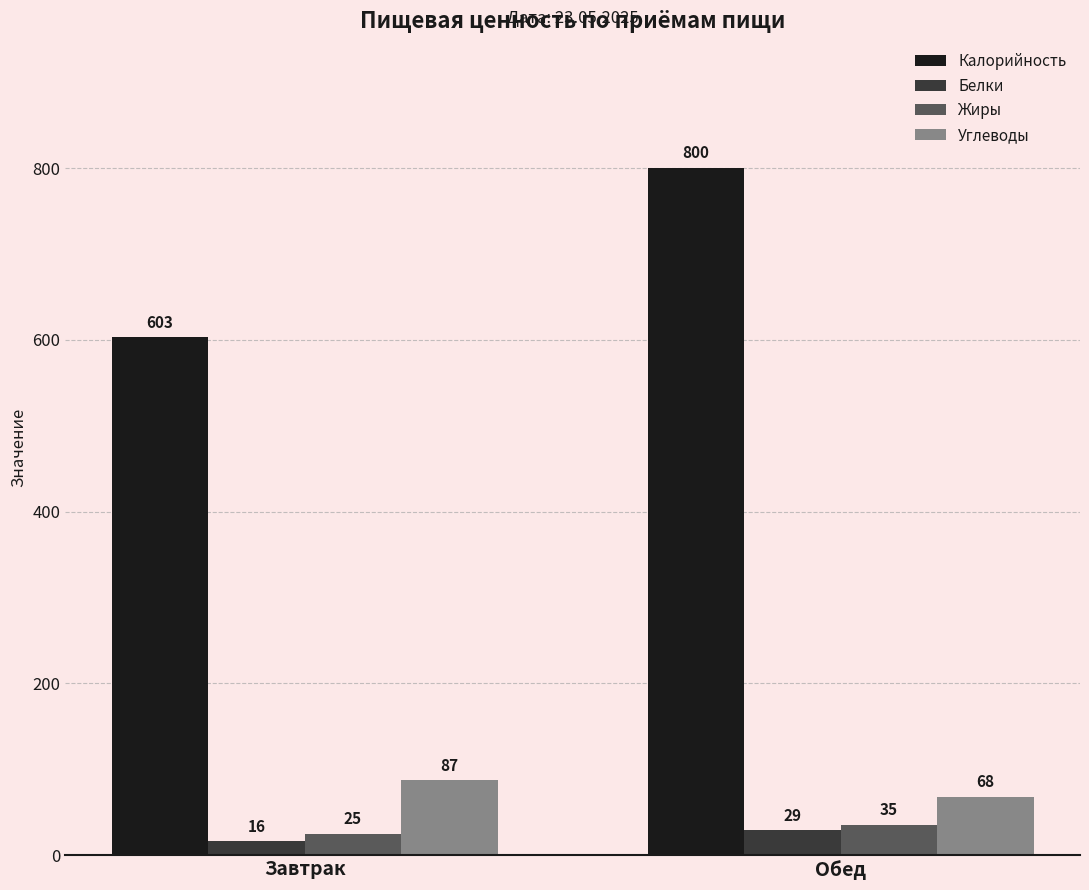

At which label does Углеводы reach its peak?

Завтрак